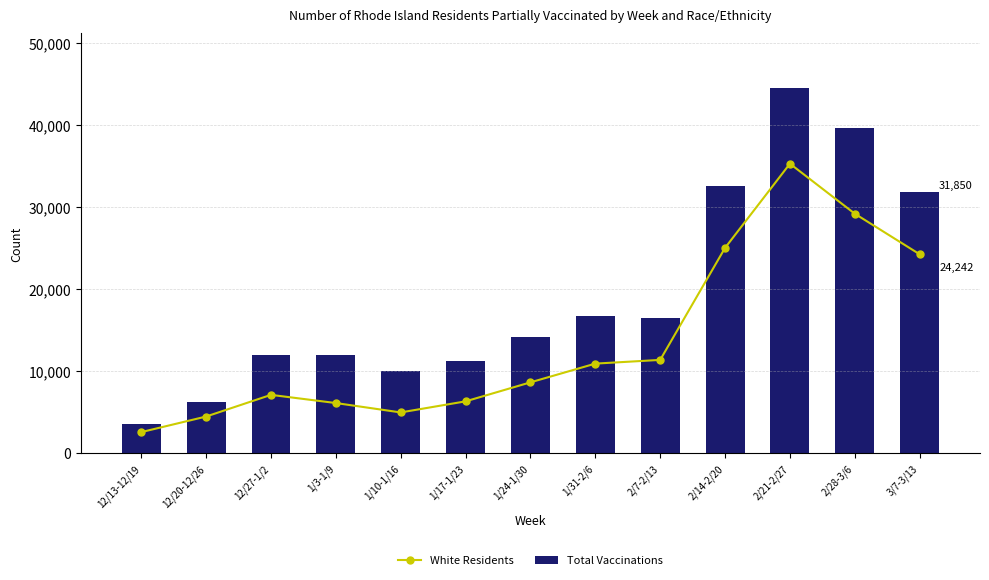

At how many categories does at least one series exceed 31094?

4